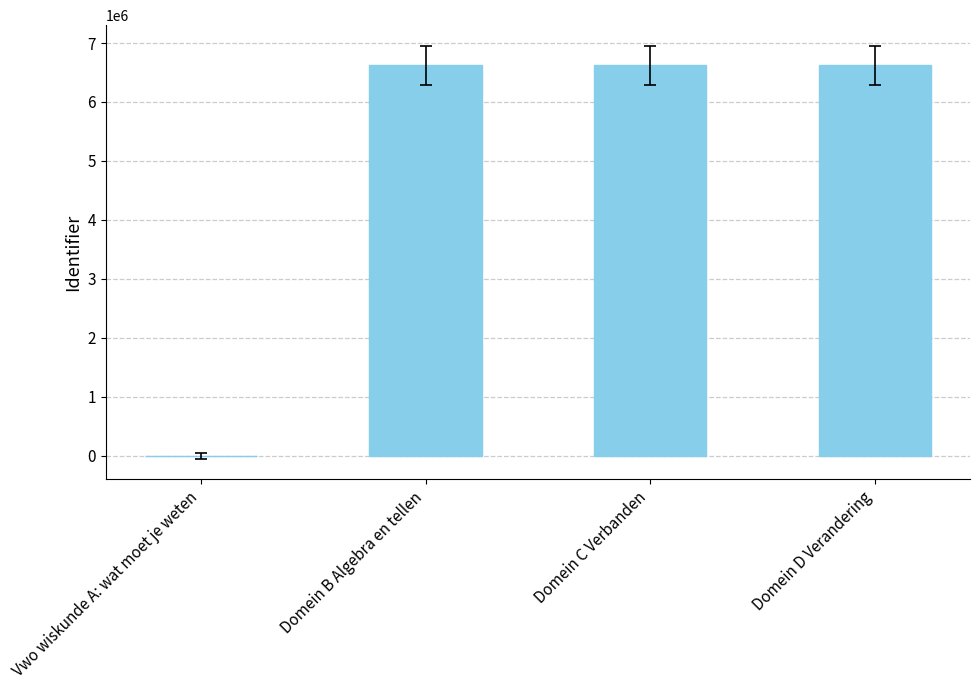

Is it true that the value at Vwo wiskunde A: wat moet je weten is 4168984?

False